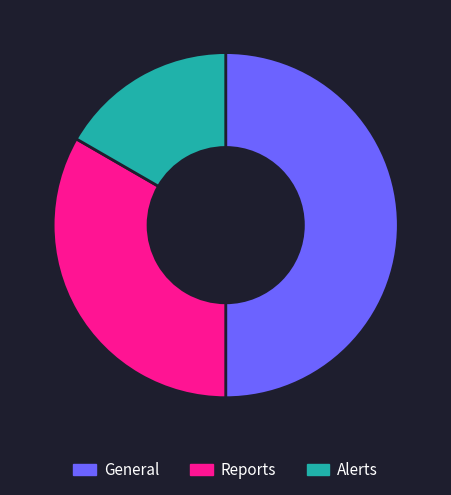

What is the ratio of the value at Alerts to the value at General?

0.3